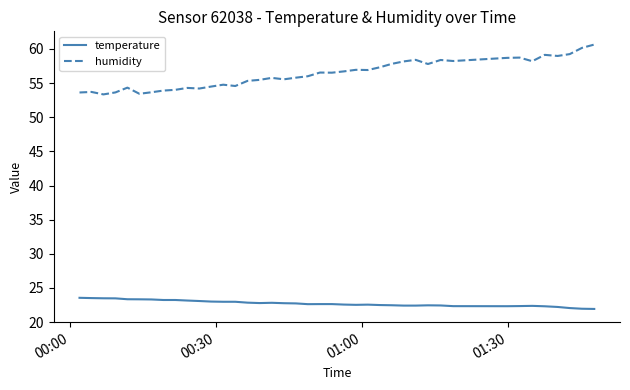

What is the difference between the maximum and minimum values in the temperature series?

1.6